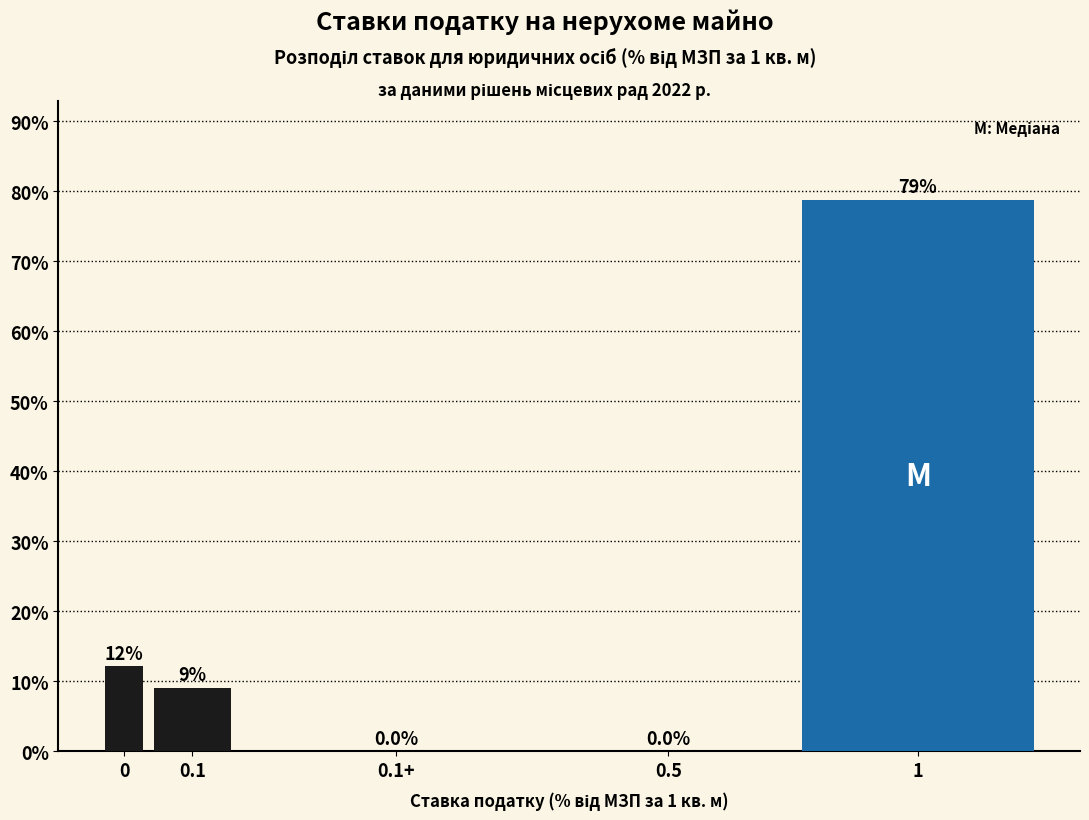

Reading right to left, extract all data points from this chart.

1=78.8	0.5=0.0	0.1+=0.0	0.1=9.1	0=12.1